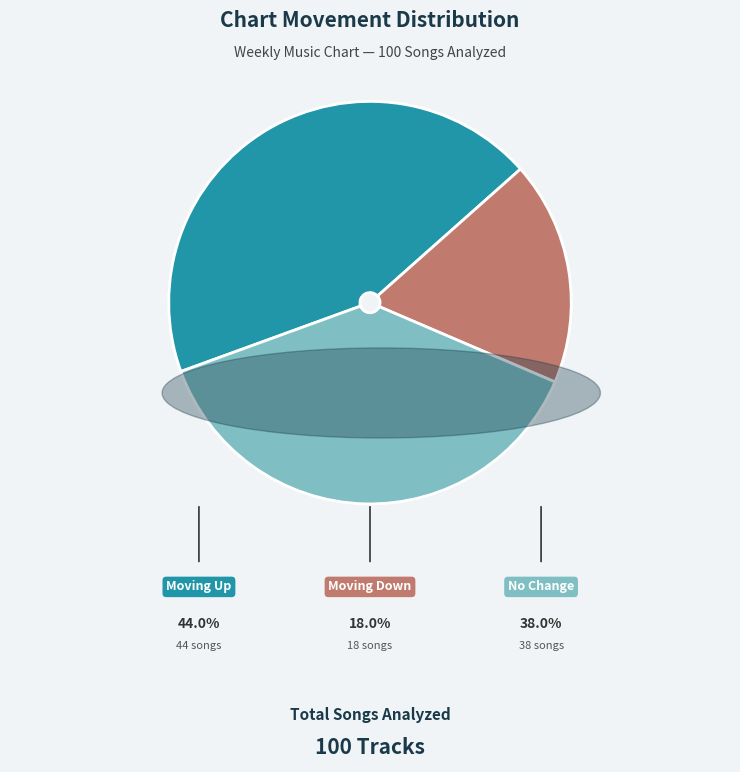

Does any single category account for the majority?

No